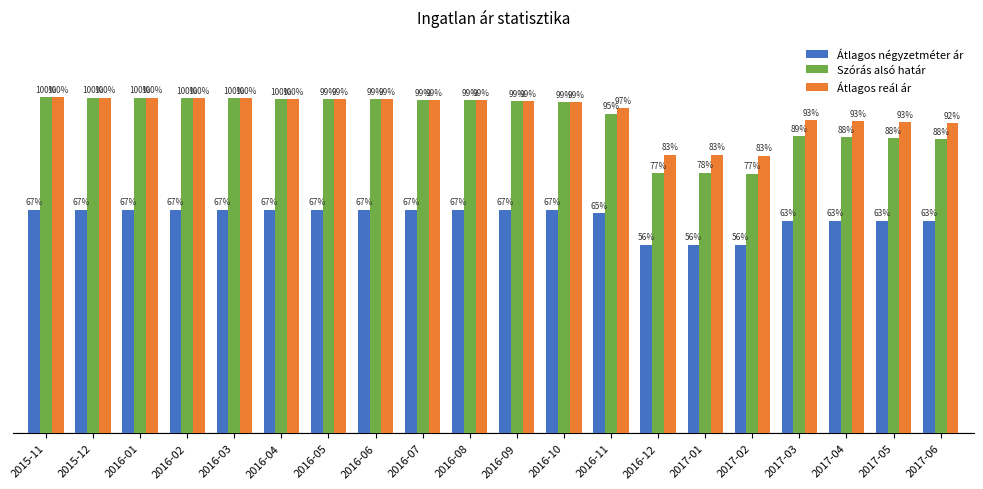

What is the label of the 1st bar from the right?

2017-06